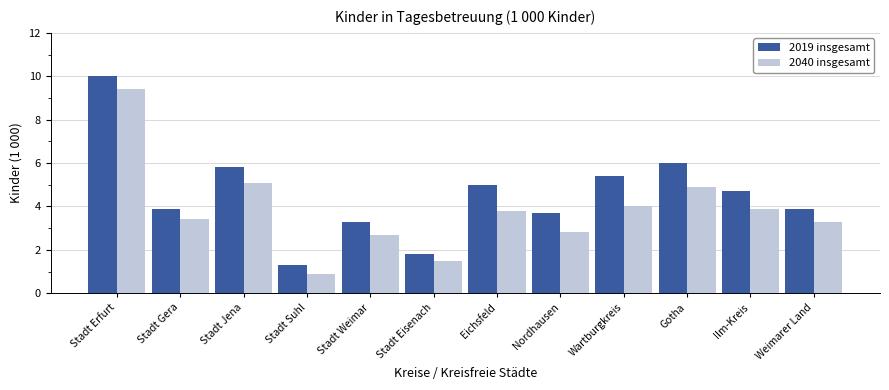

Which label corresponds to the largest value in the chart?

Stadt Erfurt